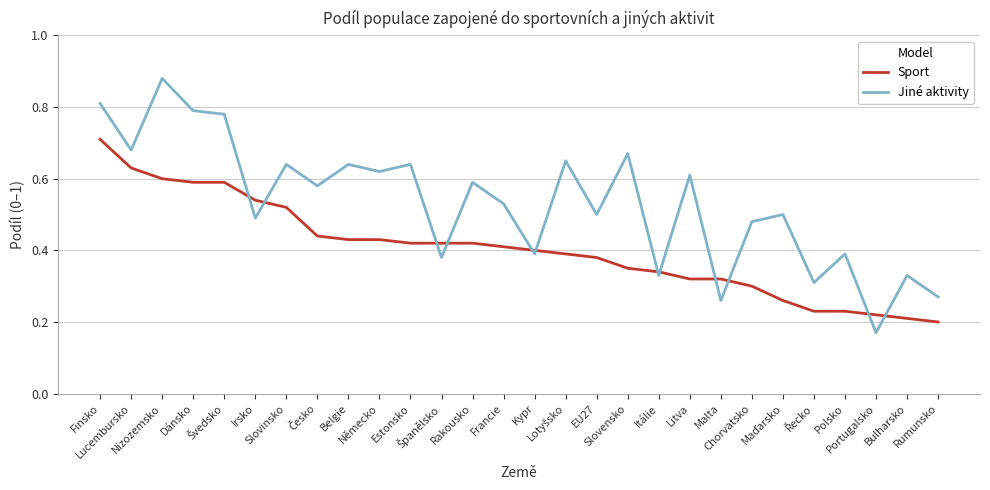

Which series has the largest total across all categories?

Jiné aktivity